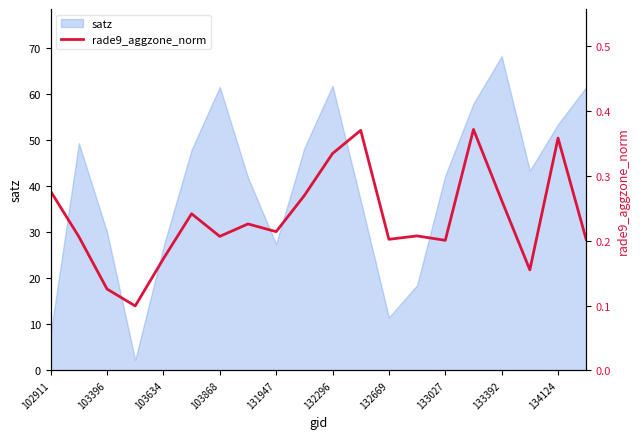

What is the lowest value of the satz series?

2.2